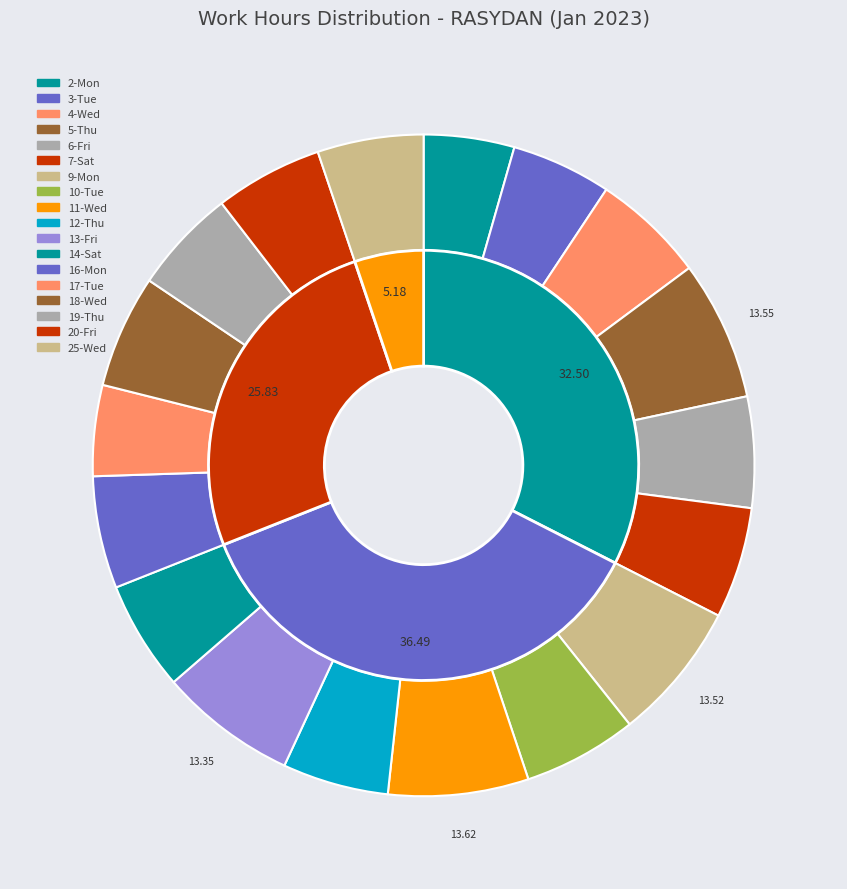

Is it true that 4-Wed is 11% of the pie?

False